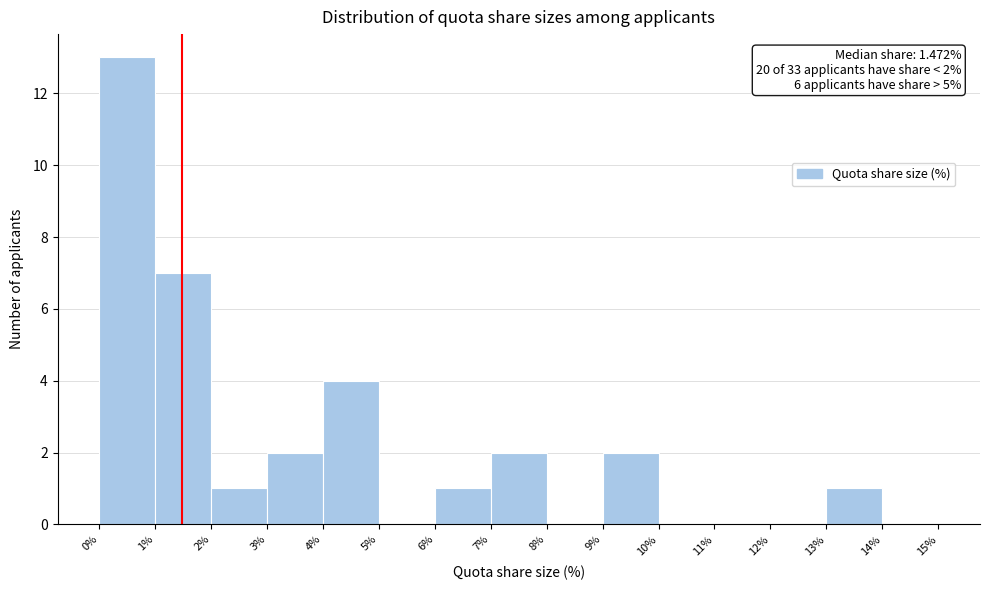

Over which range of the x-axis is the bar tallest?

0% to 1%